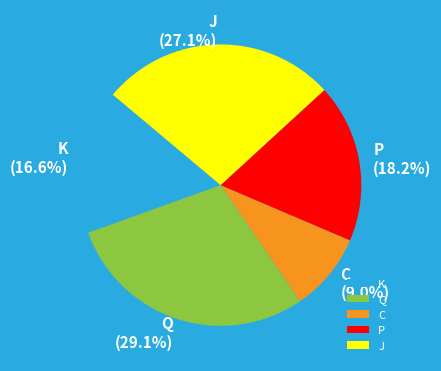

Does P account for over 50% of the chart?

No